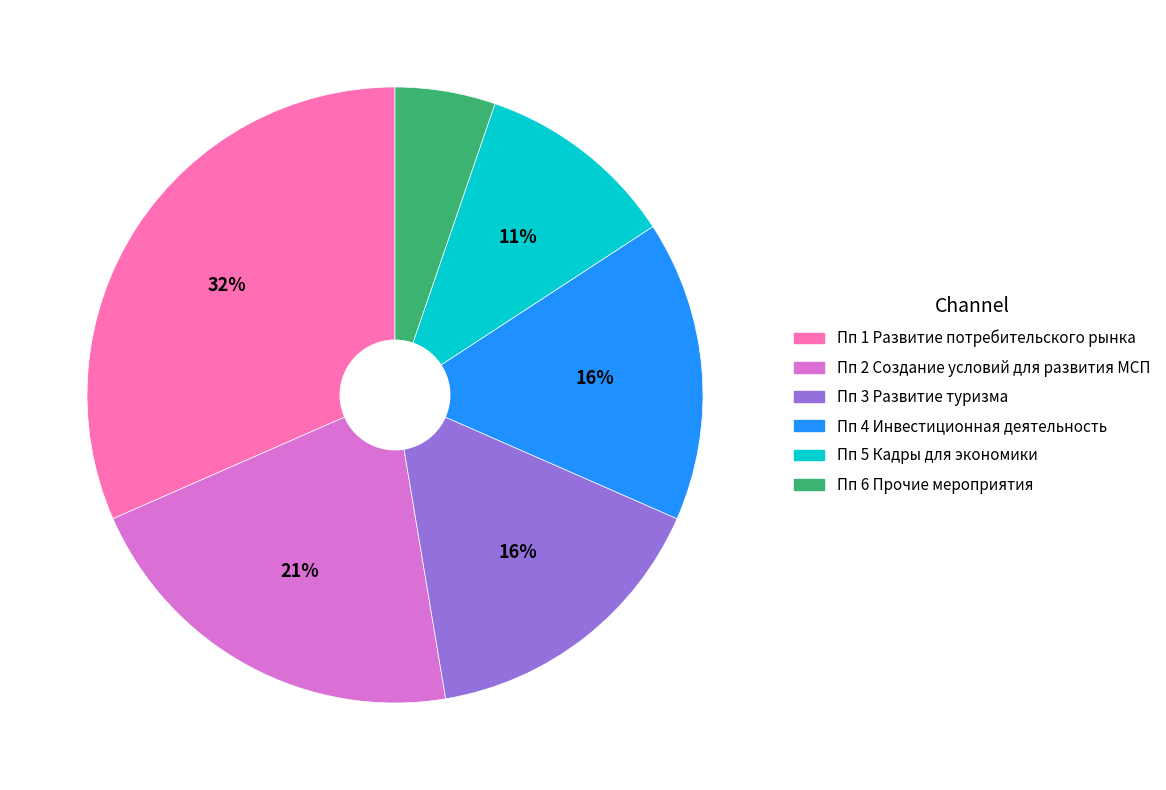

To the nearest percent, what is the average slice percentage?

17%